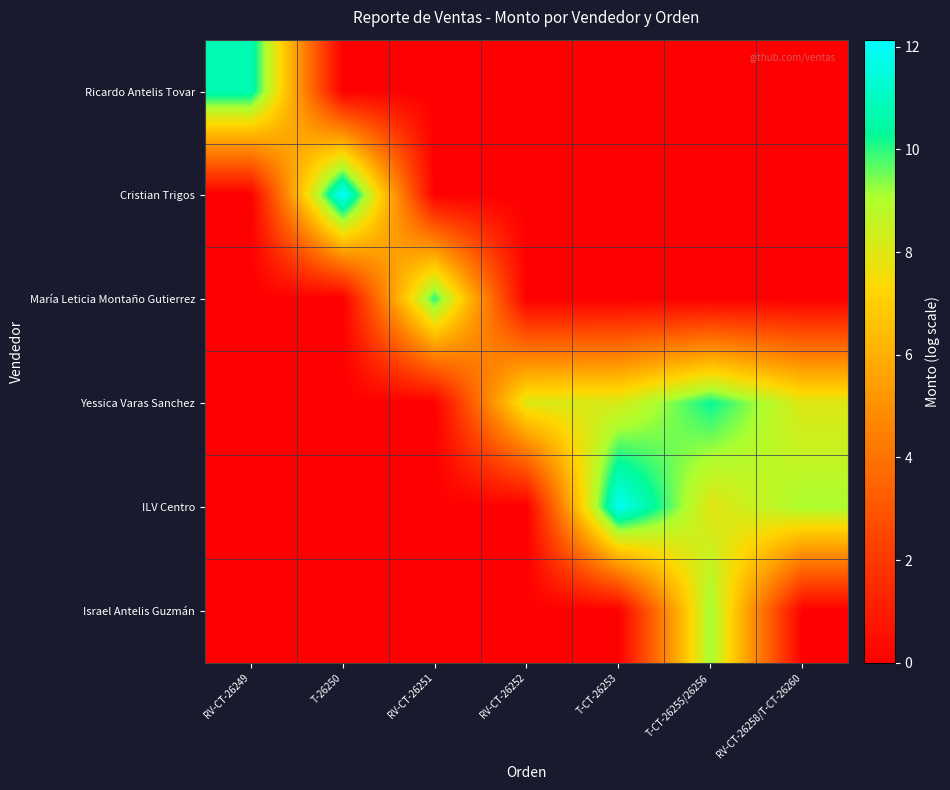

Reading left to right, extract all data points from this chart.

Ricardo Antelis Tovar: RV-CT-26249=10.8	T-26250=0.0	RV-CT-26251=0.0	RV-CT-26252=0.0	T-CT-26253=0.0	T-CT-26255/26256=0.0	RV-CT-26258/T-CT-26260=0.0
Cristian Trigos: RV-CT-26249=0.0	T-26250=12.1	RV-CT-26251=0.0	RV-CT-26252=0.0	T-CT-26253=0.0	T-CT-26255/26256=0.0	RV-CT-26258/T-CT-26260=0.0
María Leticia Montaño Gutierrez: RV-CT-26249=0.0	T-26250=0.0	RV-CT-26251=10.0	RV-CT-26252=0.0	T-CT-26253=0.0	T-CT-26255/26256=0.0	RV-CT-26258/T-CT-26260=0.0
Yessica Varas Sanchez: RV-CT-26249=0.0	T-26250=0.0	RV-CT-26251=0.0	RV-CT-26252=8.1	T-CT-26253=8.2	T-CT-26255/26256=10.3	RV-CT-26258/T-CT-26260=8.0
ILV Centro: RV-CT-26249=0.0	T-26250=0.0	RV-CT-26251=0.0	RV-CT-26252=0.0	T-CT-26253=11.9	T-CT-26255/26256=7.9	RV-CT-26258/T-CT-26260=9.1
Israel Antelis Guzmán: RV-CT-26249=0.0	T-26250=0.0	RV-CT-26251=0.0	RV-CT-26252=0.0	T-CT-26253=0.0	T-CT-26255/26256=9.2	RV-CT-26258/T-CT-26260=0.0